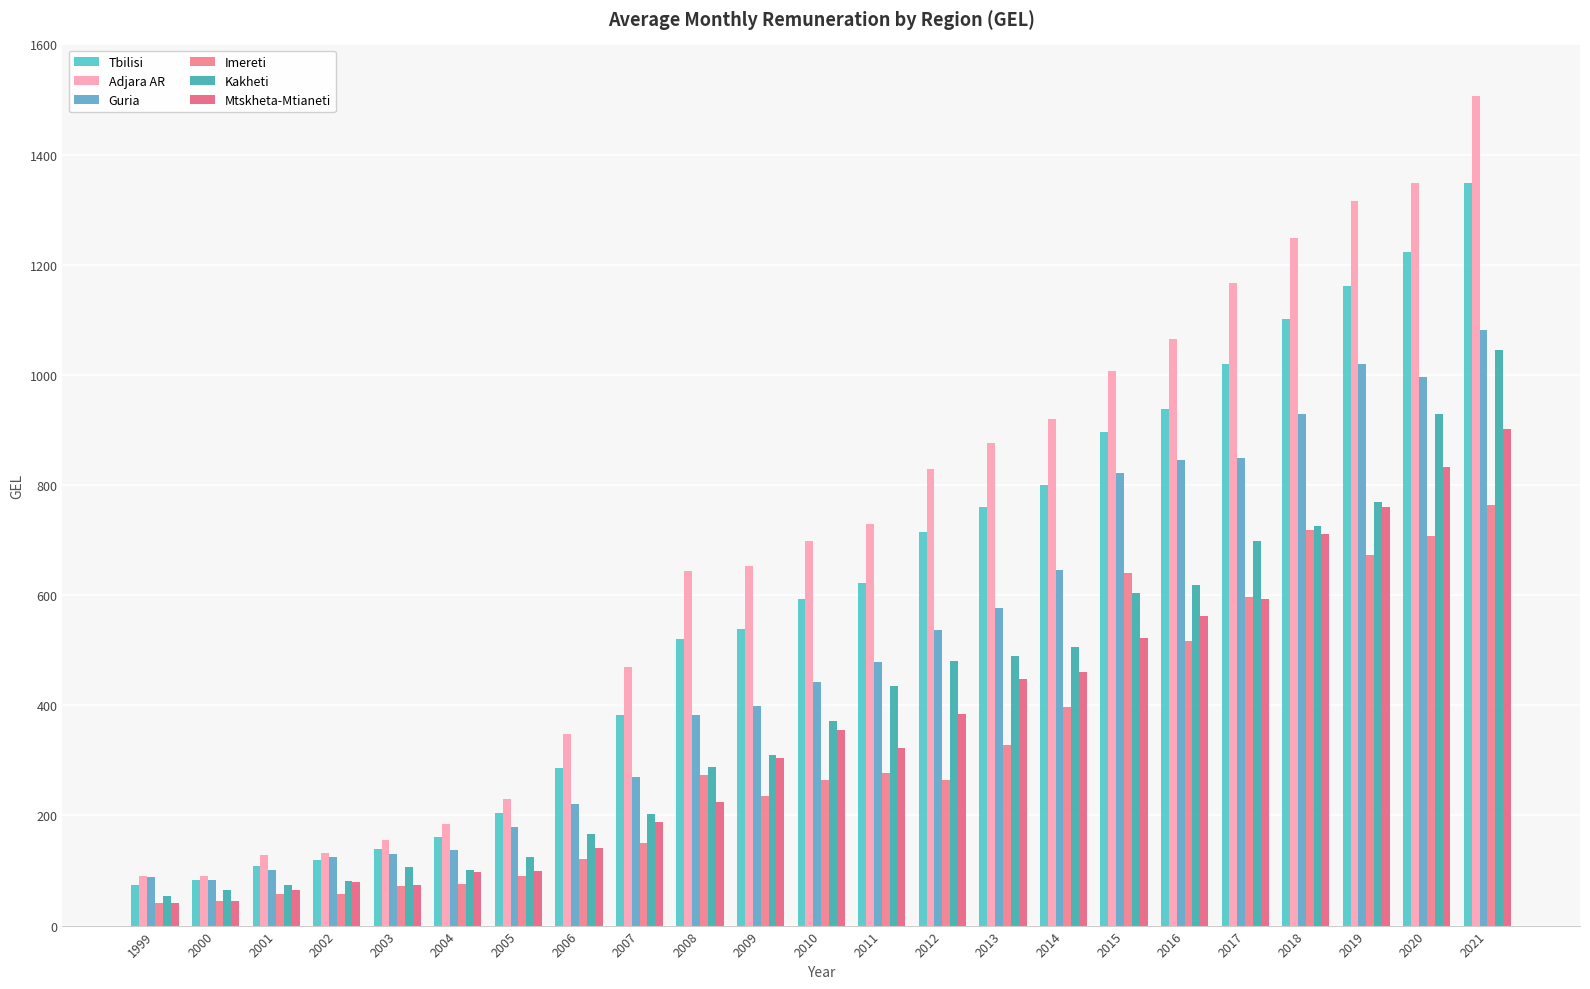

How many data points in Tbilisi are less than 592?

11